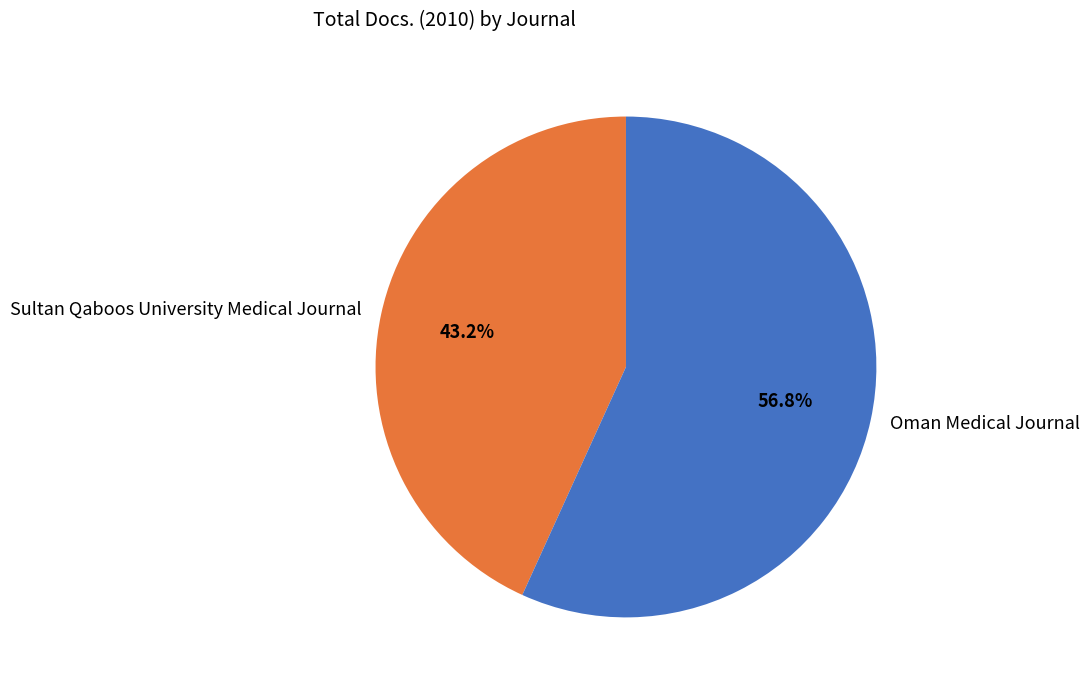

Is there a majority slice in this chart?

Yes